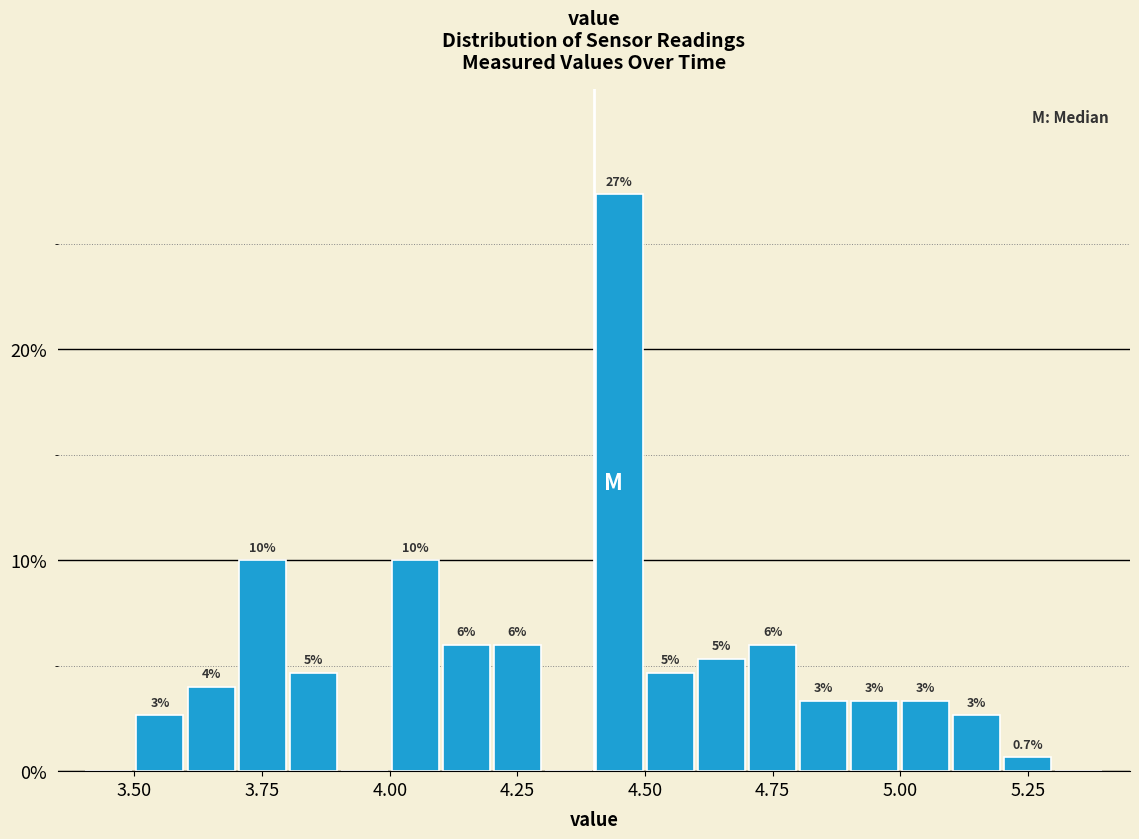

Around what value on the x-axis is the tallest bar? Give the approximate position of its centre, as read against the axis.

4.45